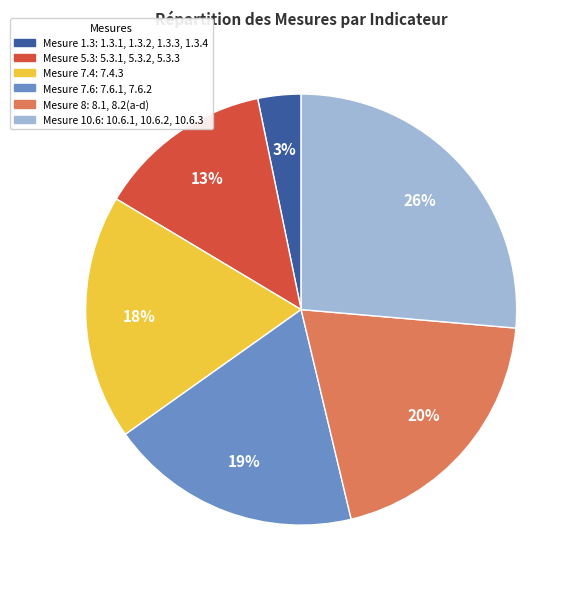

To the nearest percent, what is the difference between the largest and smallest slice percentages?

23%